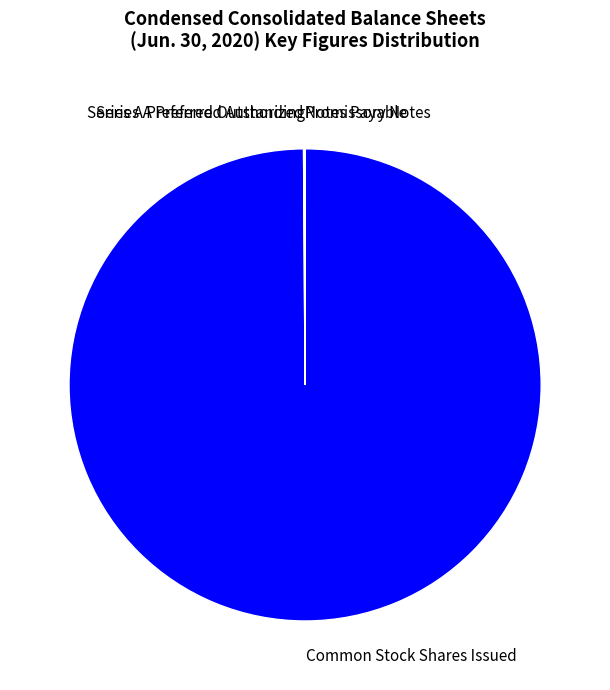

Is there a majority slice in this chart?

Yes